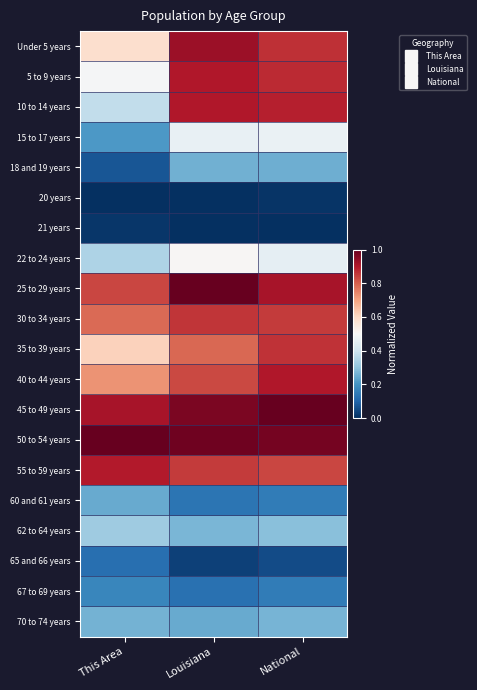

At which category is the sum across all series the highest?

National